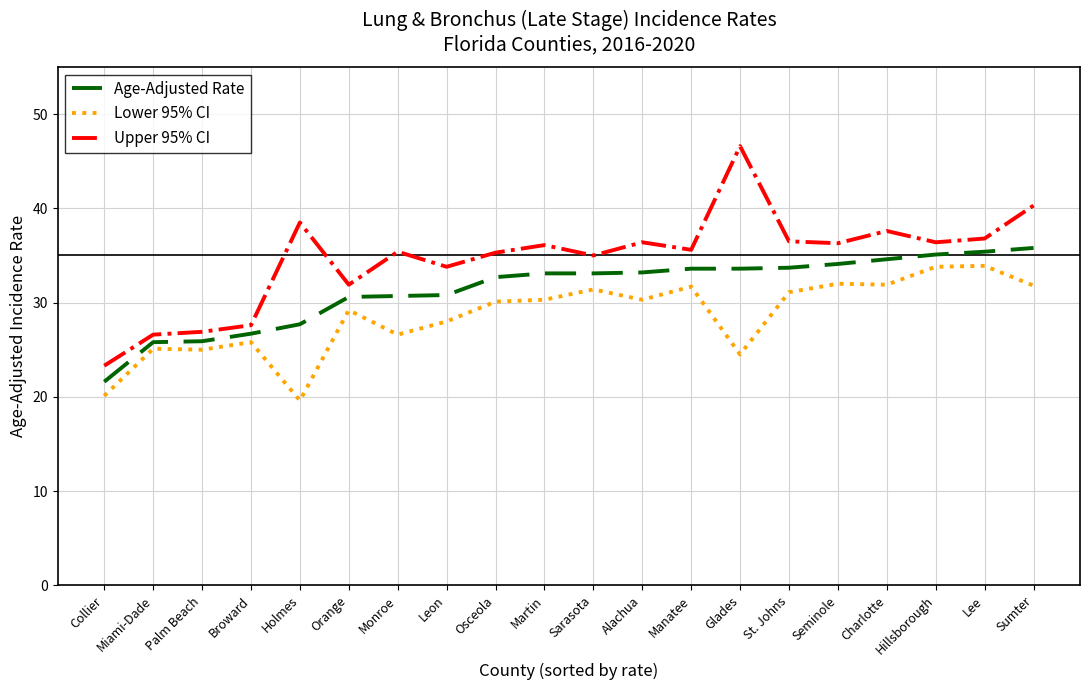

At which category is the sum across all series the highest?

Sumter